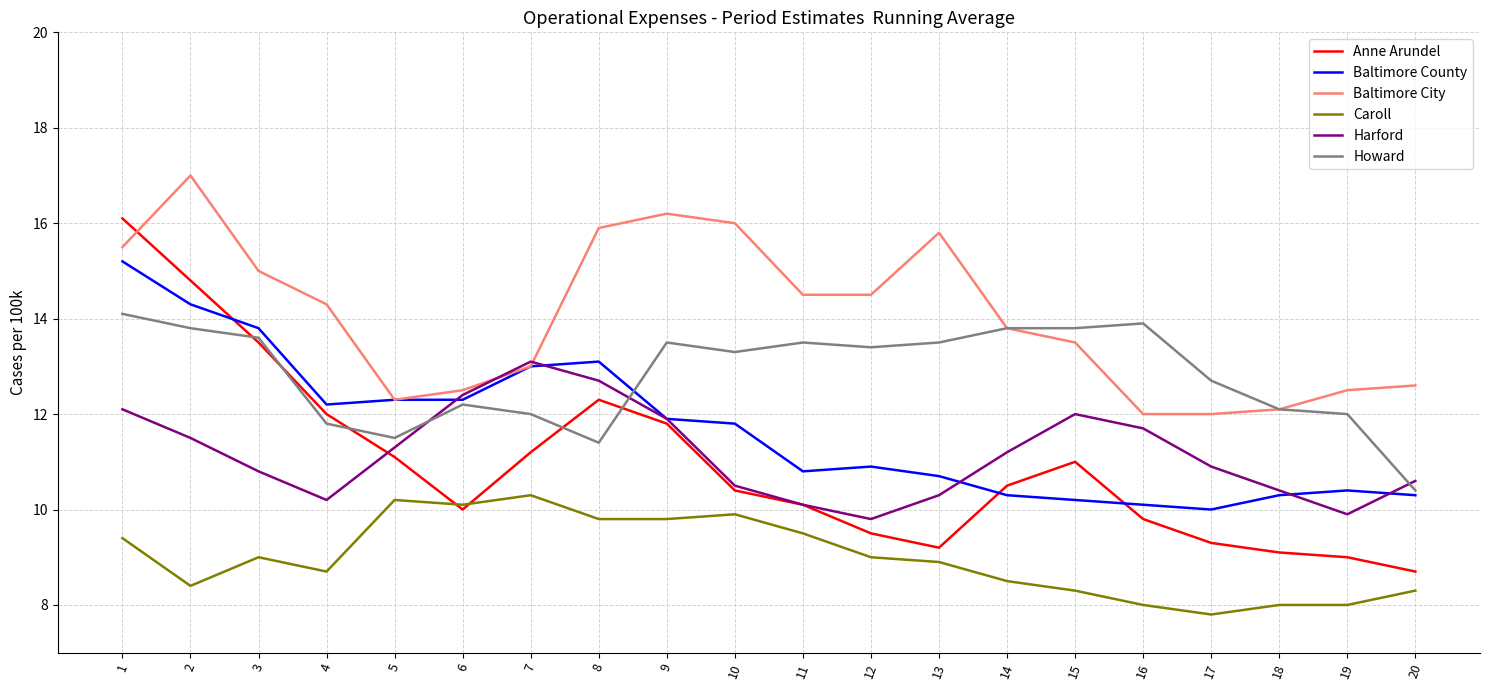

True or false: Anne Arundel and Baltimore City intersect in this chart.

True